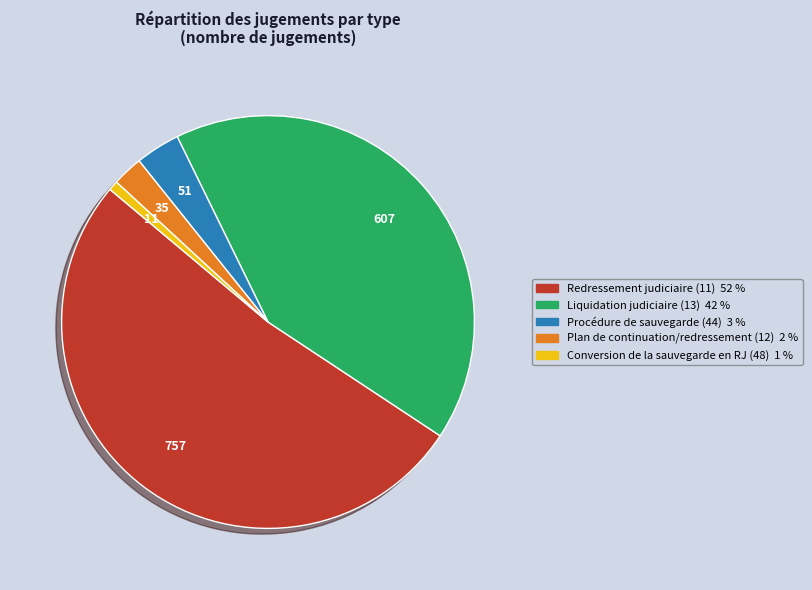

Is the sum of Conversion de la sauvegarde en RJ (48) and Redressement judiciaire (11) greater than half?

Yes